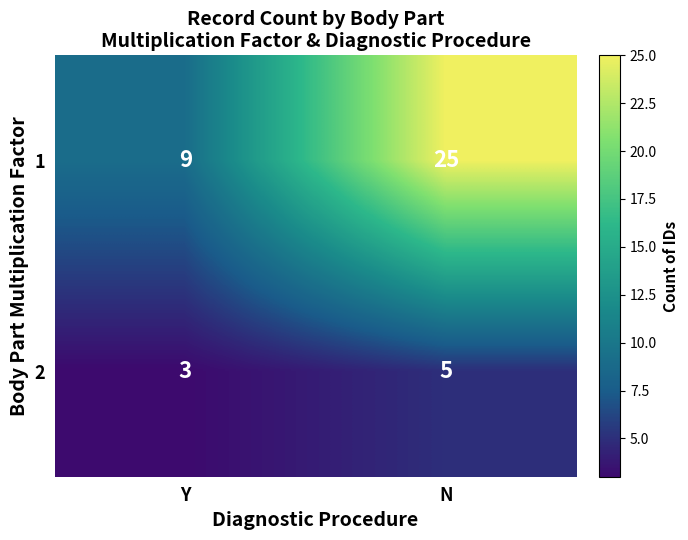

What is the sum of the 2 values at N and Y?

8